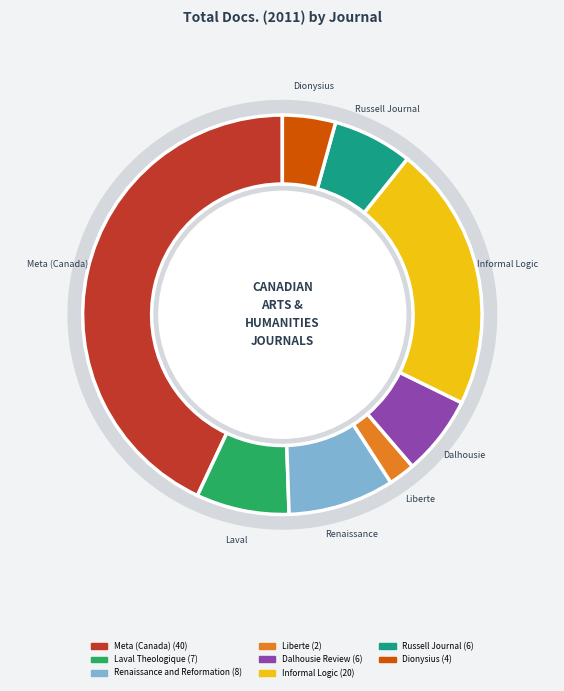

True or false: Ultimate Reality accounts for 1% of the total.

False